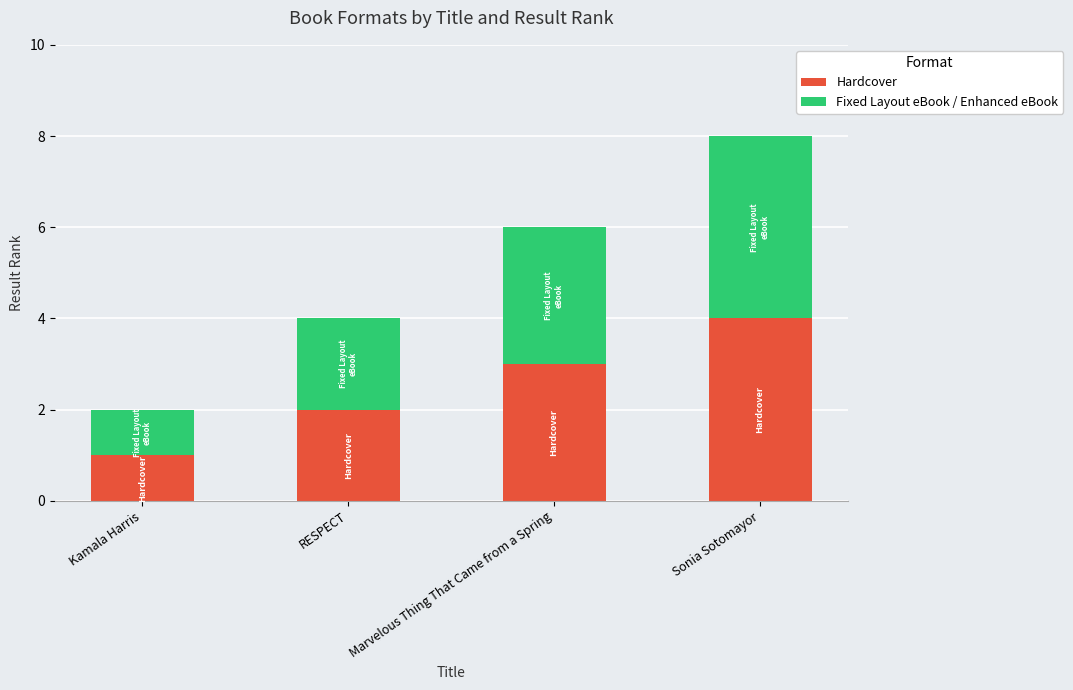

List the labels in order of Hardcover value, largest first.

Sonia Sotomayor, Marvelous Thing That Came from a Spring, RESPECT, Kamala Harris